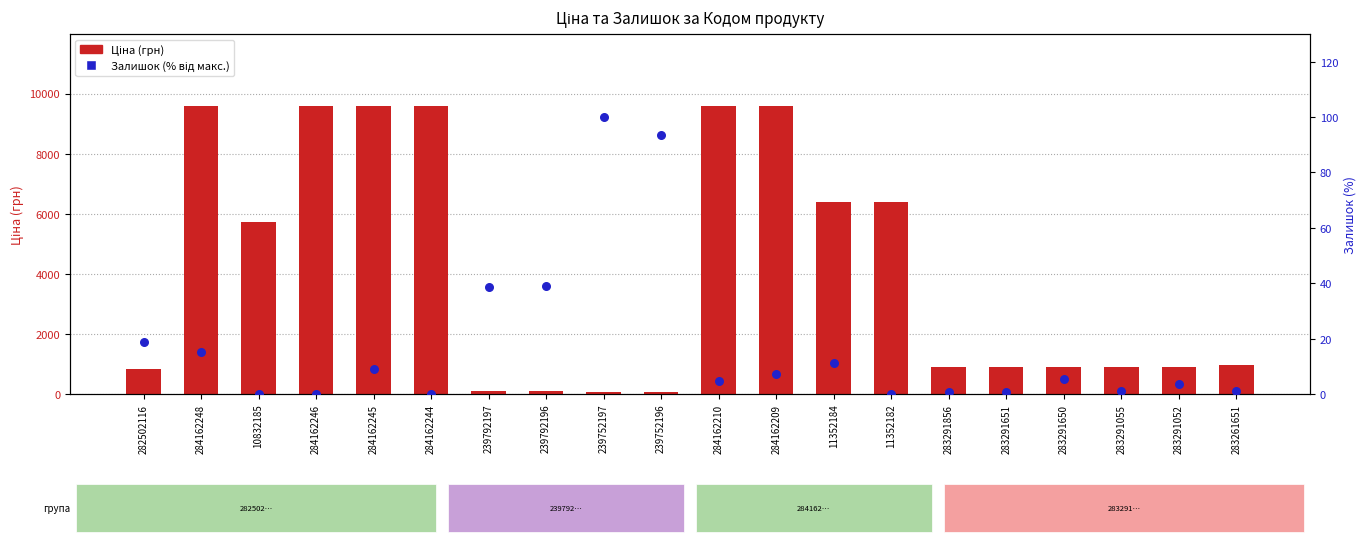

Which series reaches the maximum Y coordinate?

Ціна (грн)